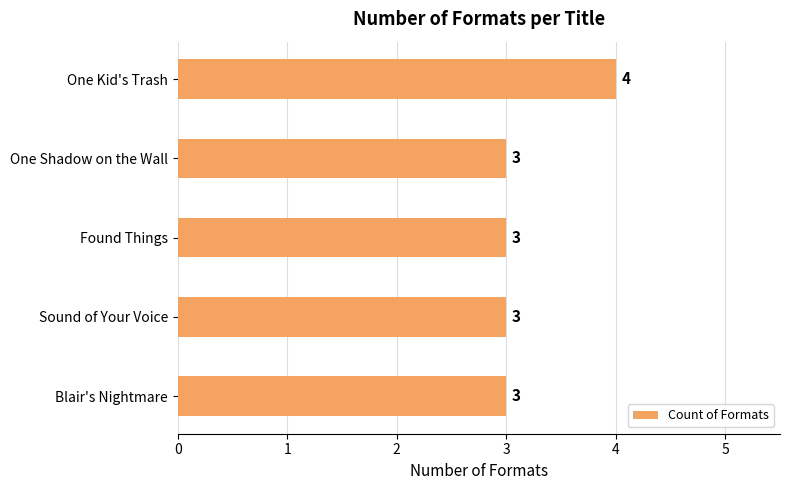

Reading bottom to top, extract all data points from this chart.

3	3	3	3	4